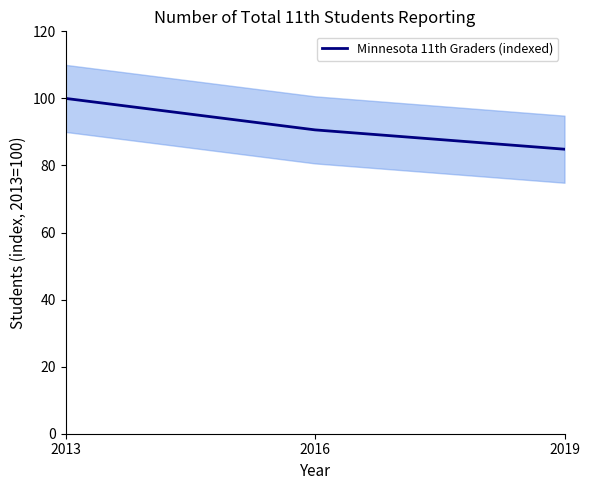

The value at 2016 is 52.4. True or false?

False